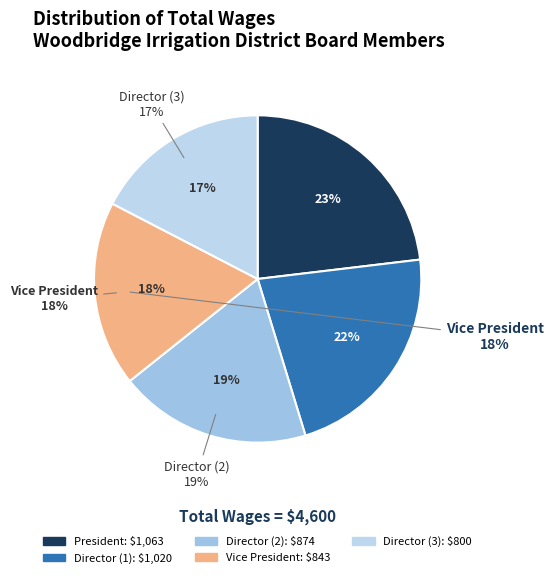

To the nearest percent, what percentage of the pie is Director ?

19%